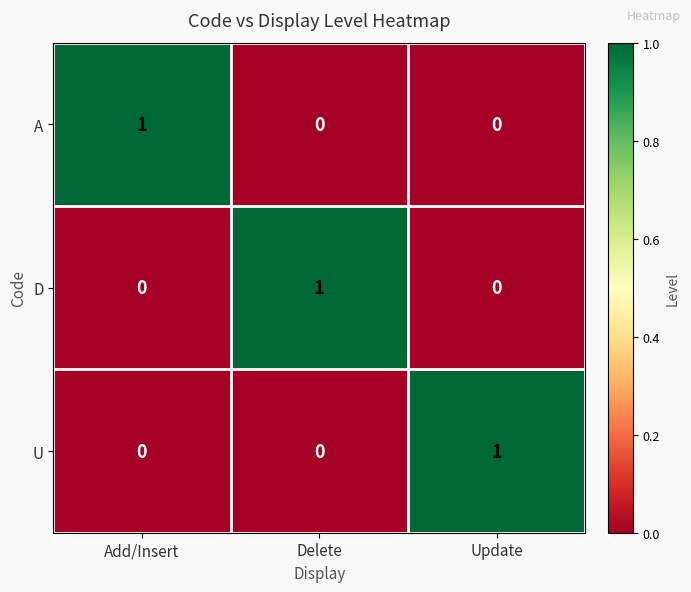

At which label does D reach its peak?

Delete